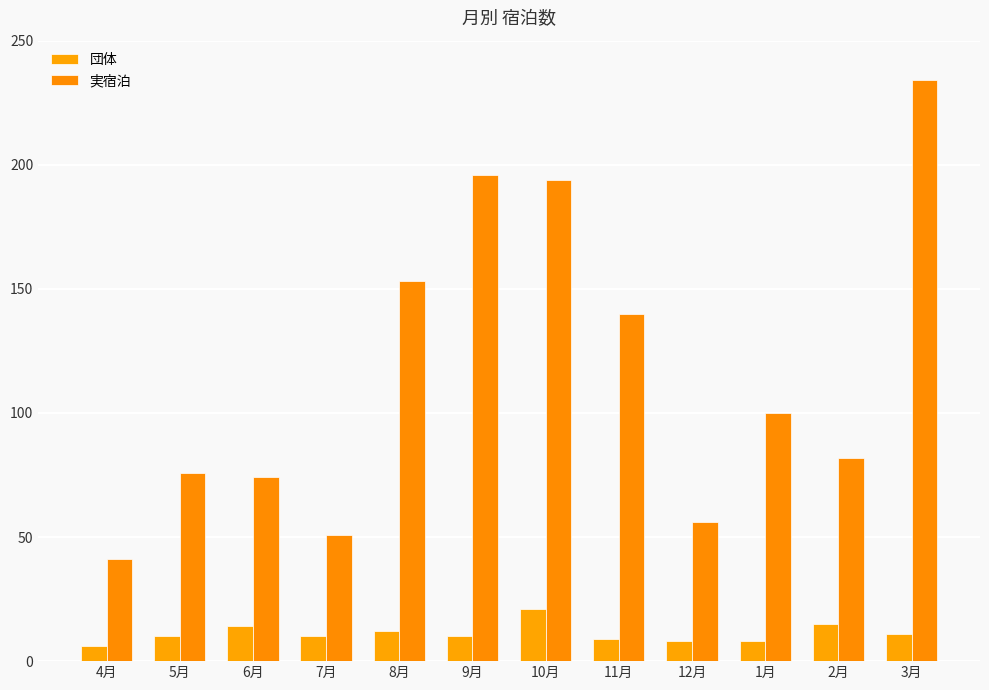

At which category is the sum across all series the highest?

3月